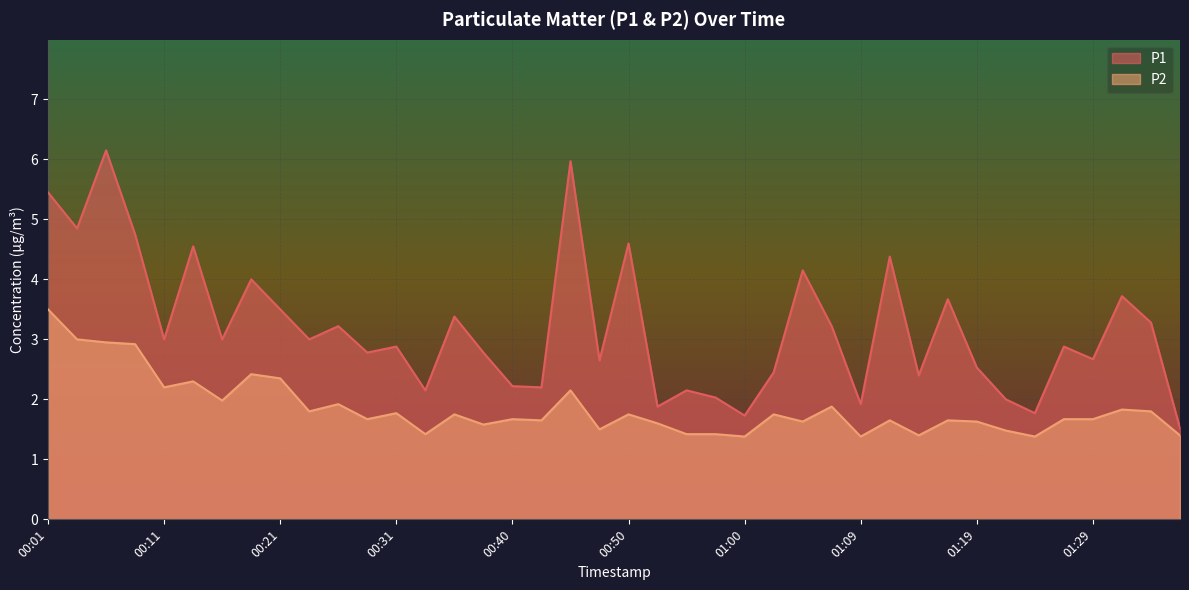

Which has a higher value, 00:33 or 00:31?

00:31